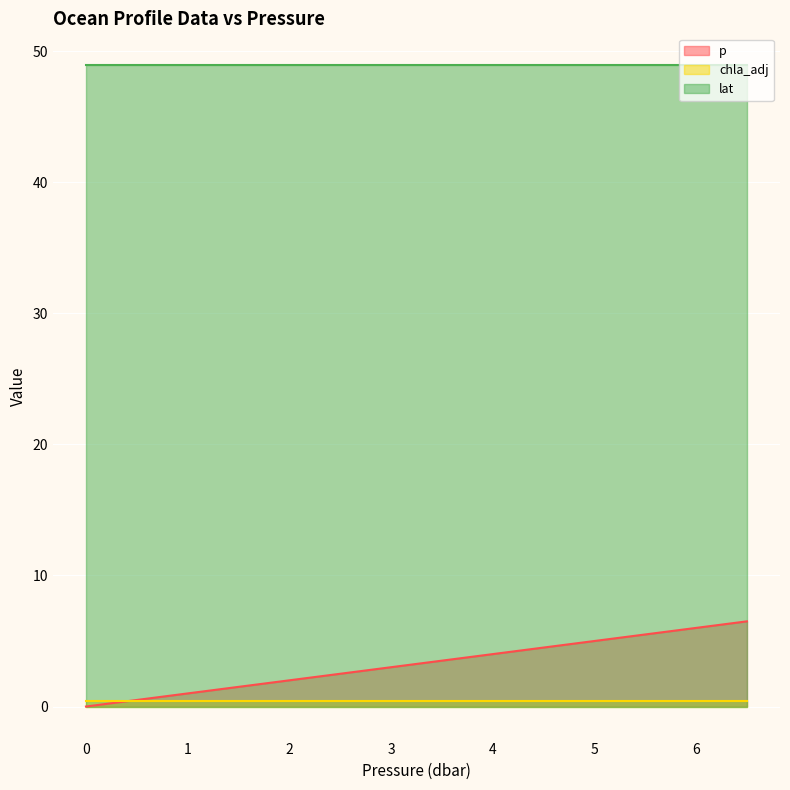

Does the chart display data point markers on the line(s)?

No